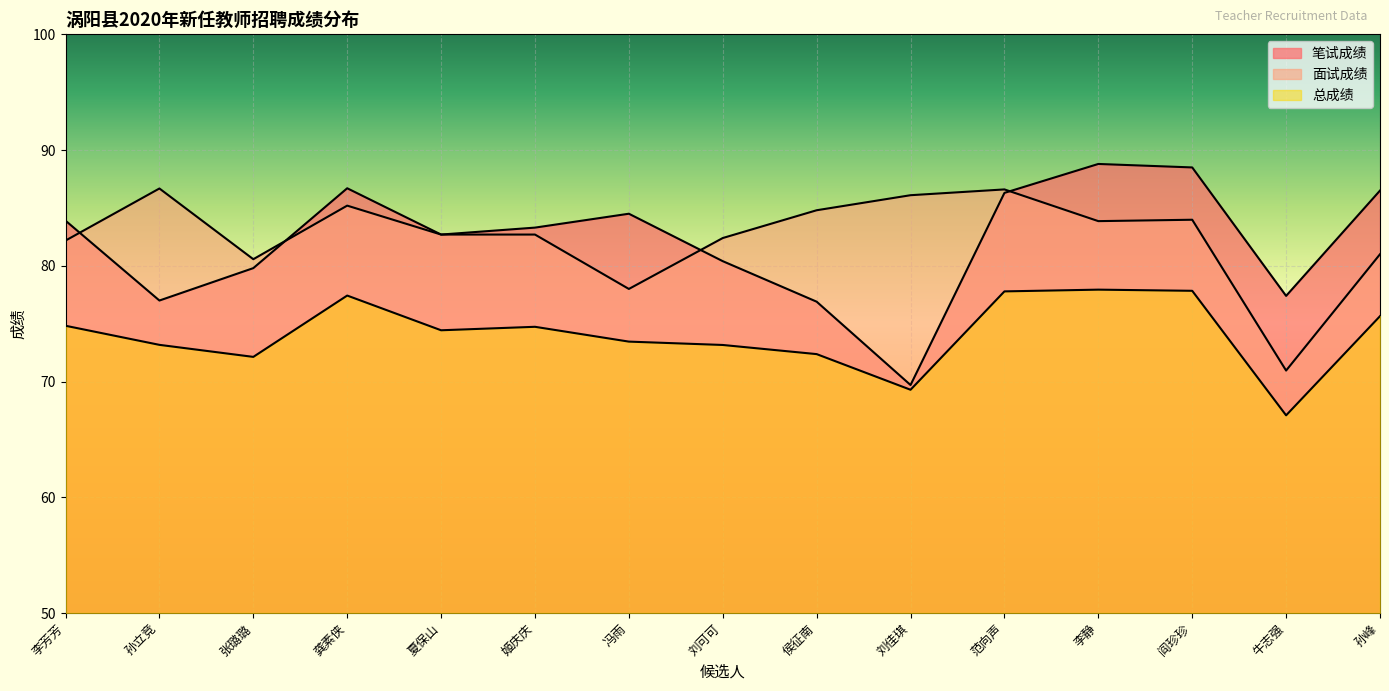

Which label corresponds to the smallest value in the chart?

牛志强